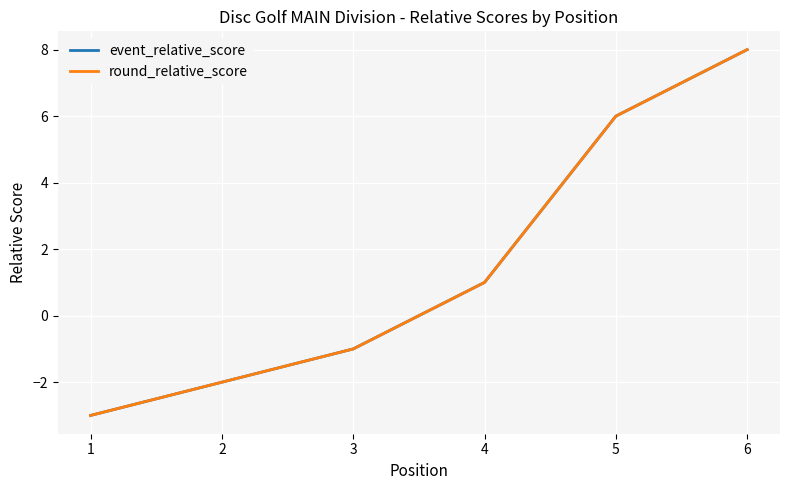

Which series has the largest total across all categories?

event_relative_score